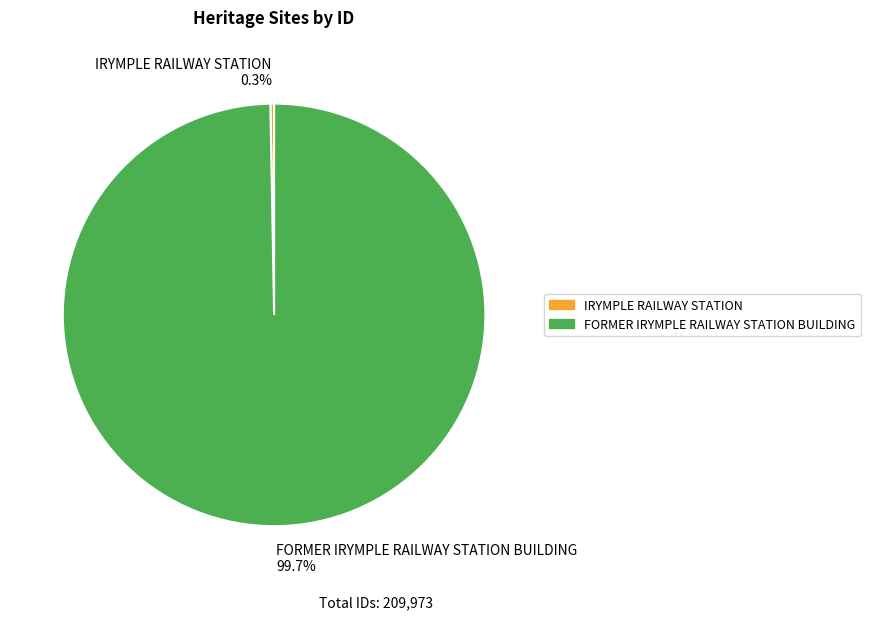

Is FORMER IRYMPLE RAILWAY STATION BUILDING the majority of the pie?

Yes